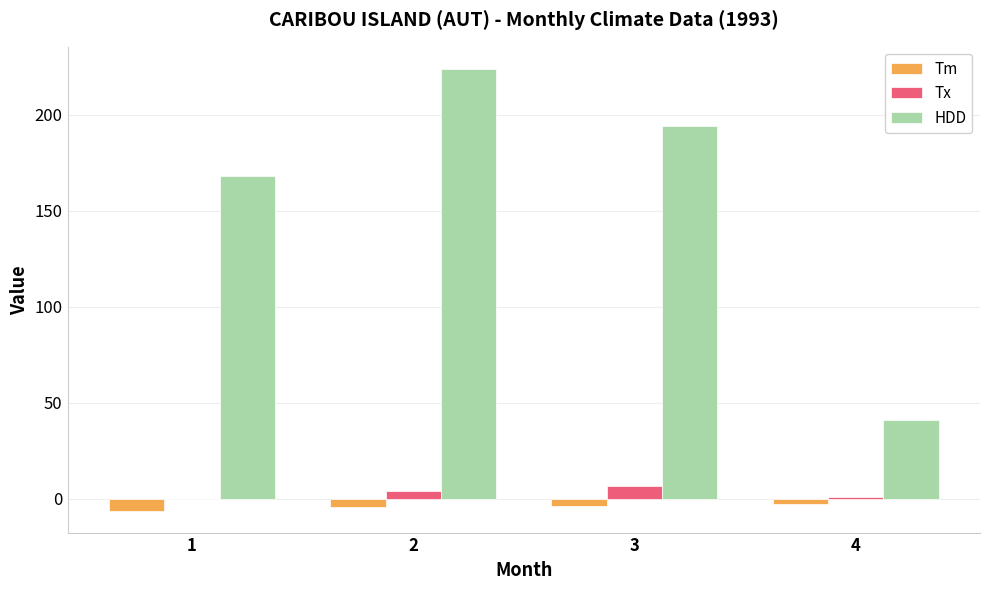

How many groups of bars are there?

4